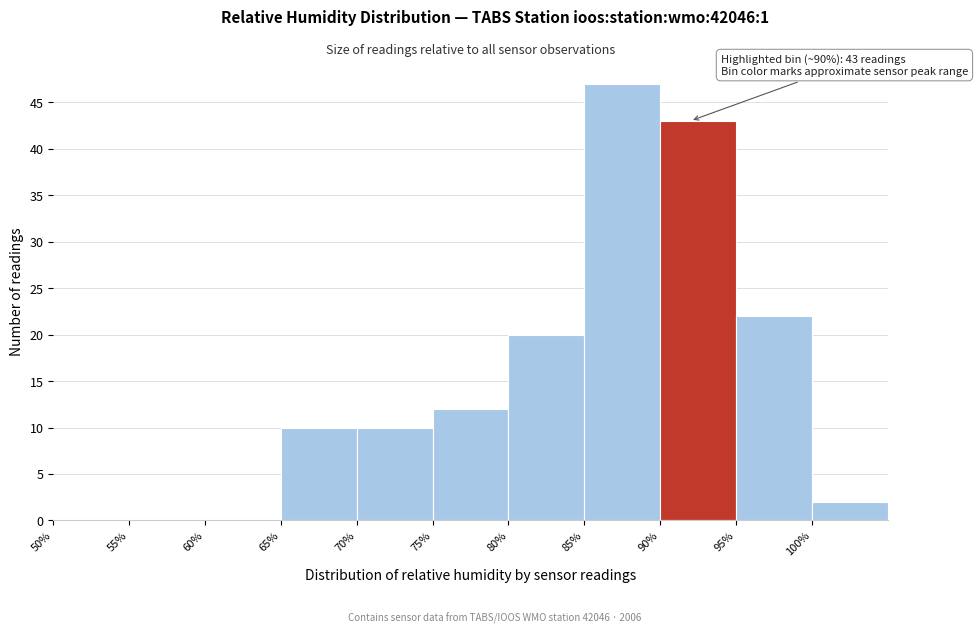

Which range on the x-axis has the tallest bar?

85 to 90